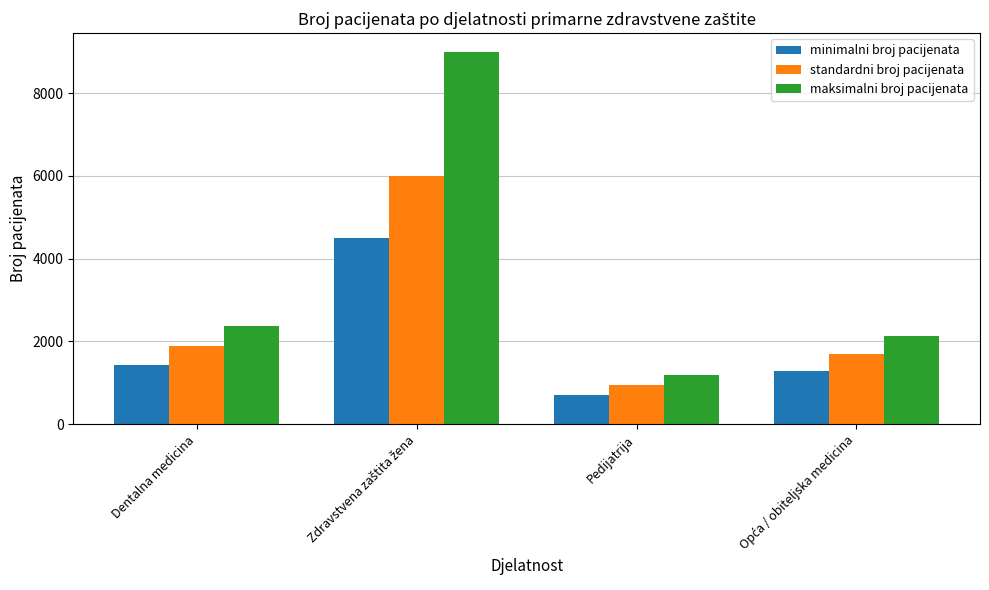

What value does the maksimalni broj pacijenata series have at Pedijatrija, to the nearest 10?

1190